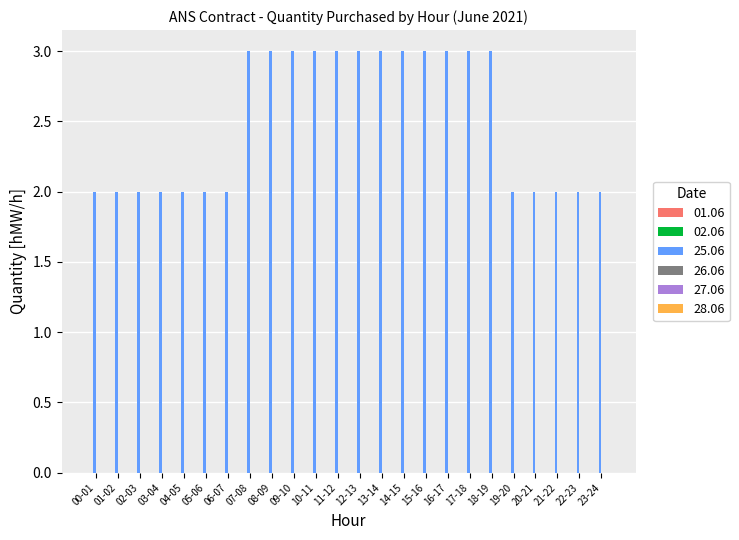

What is the maximum value shown in the chart?

3